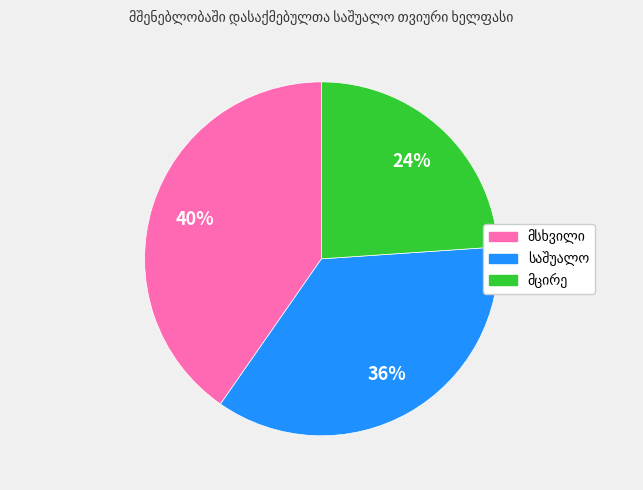

To the nearest percent, what is the difference between the largest and smallest slice percentages?

16%